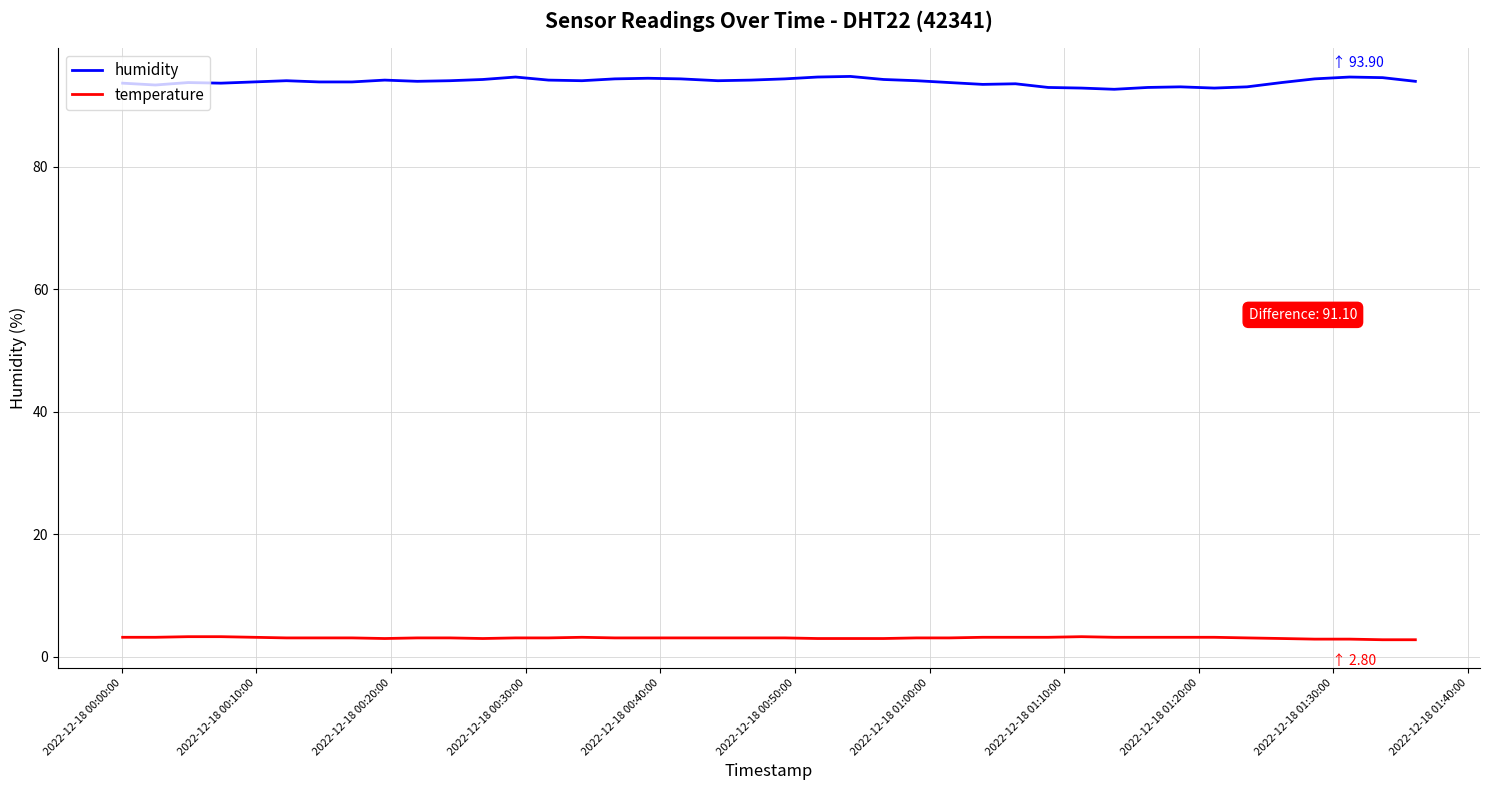

What is the sum of all humidity values?

3753.0